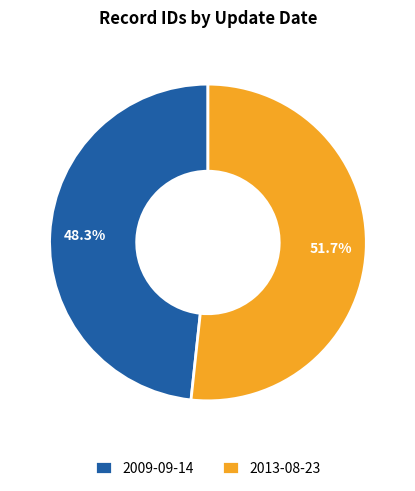

To the nearest percent, what portion does 2009-09-14 represent?

48%